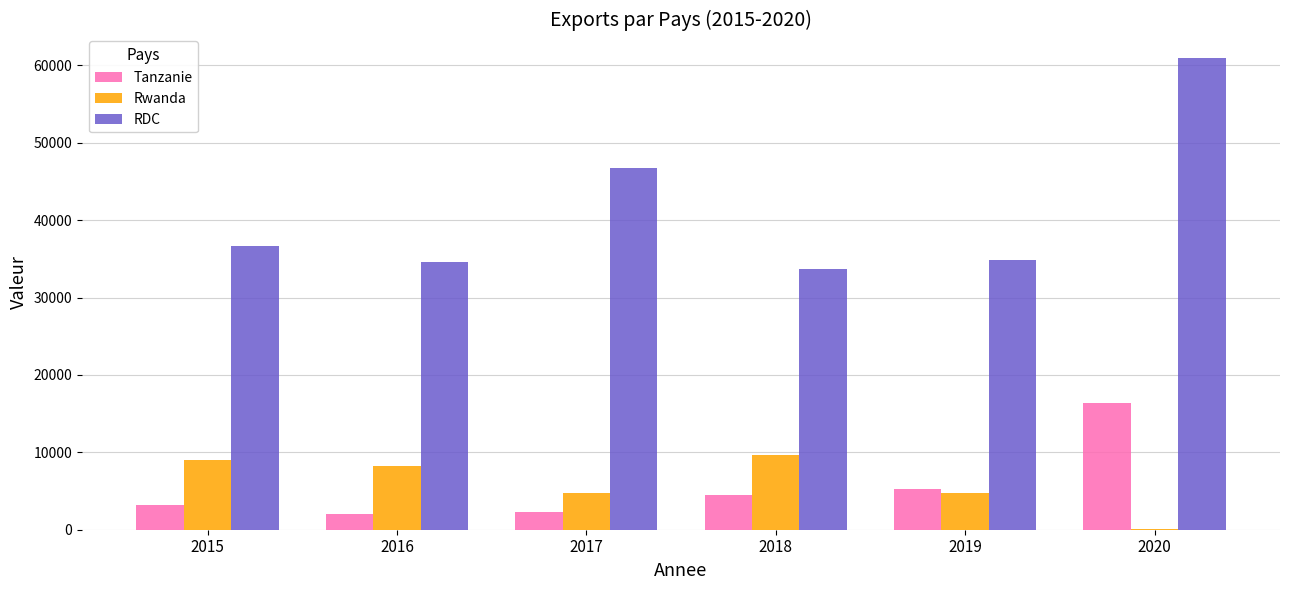

What is the total value across all series at 2018?

47896.7